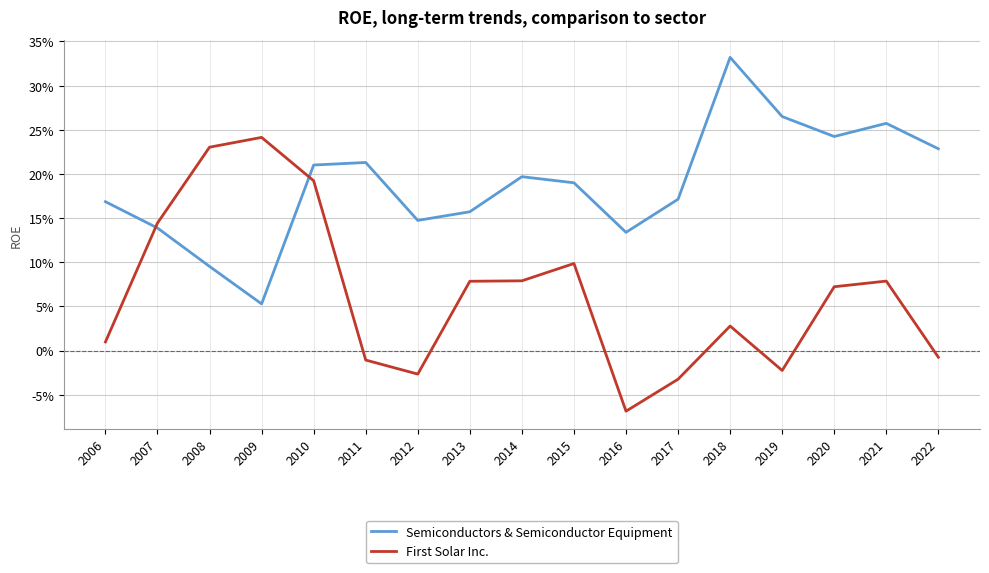

Does the chart display data point markers on the line(s)?

No